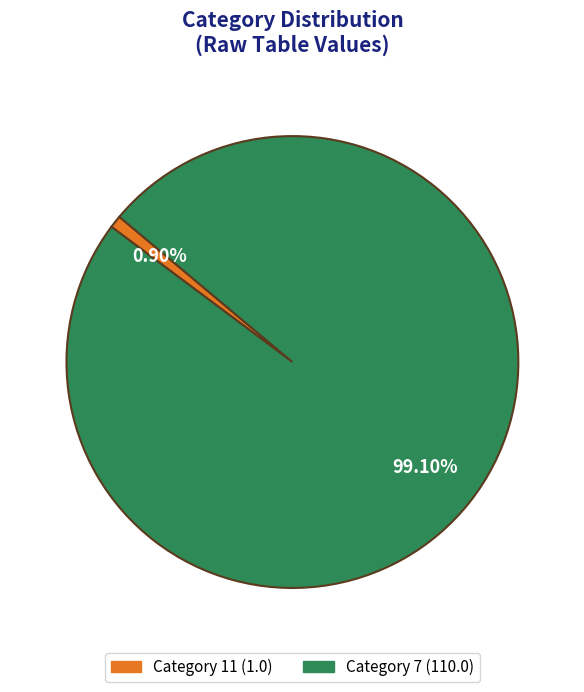

How many segments does this pie chart have?

2